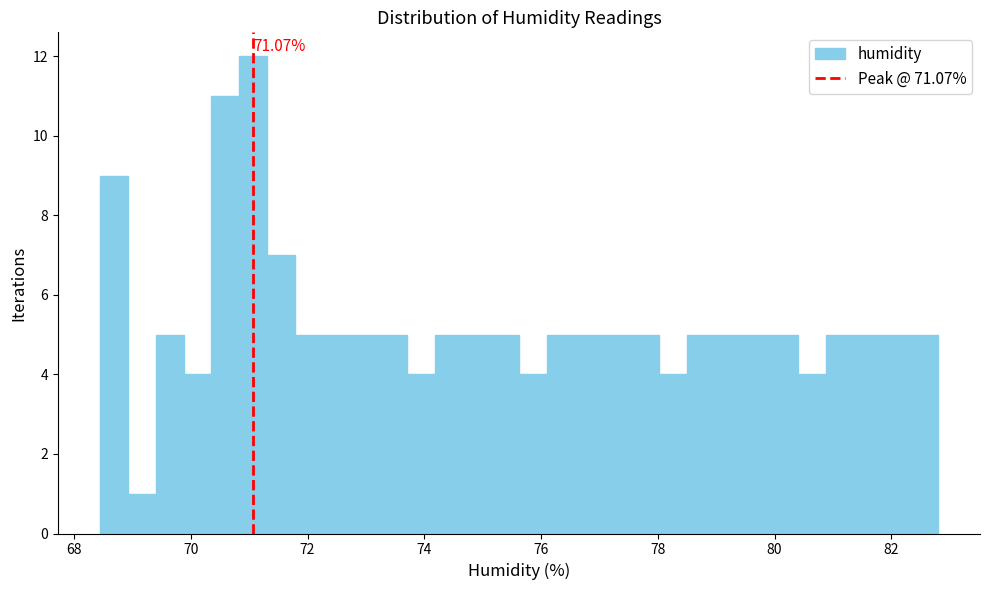

Around what value on the x-axis is the tallest bar? Give the approximate position of its centre, as read against the axis.

71.0